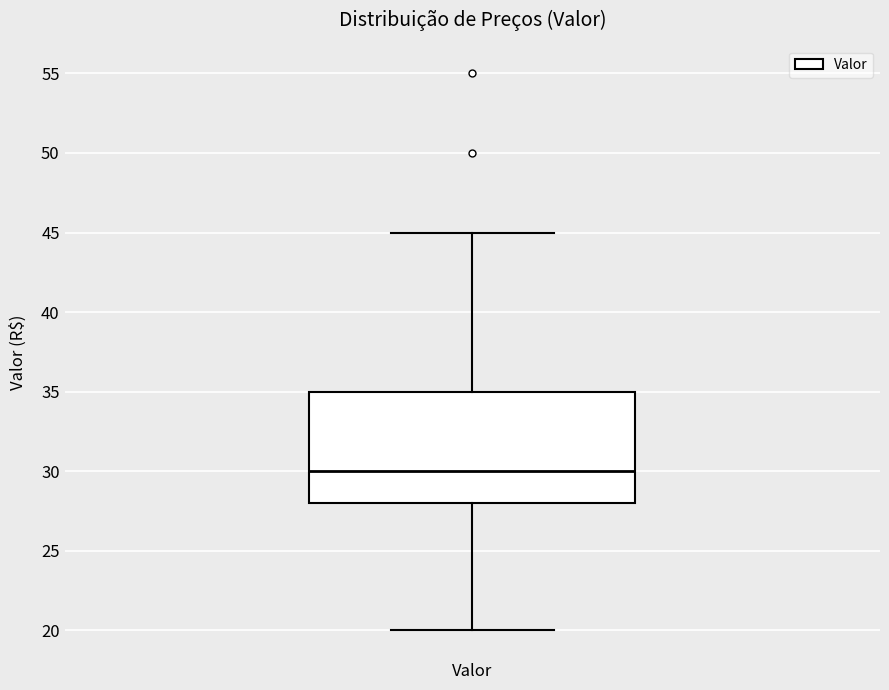

Read this box plot against the y-axis: the position of the median line, the range covered by the box, and the ends of both whiskers. The values are not printed on the chart, so give them approximately, as read against the axis.

median 30, box 28 to 35, whiskers 20 to 45